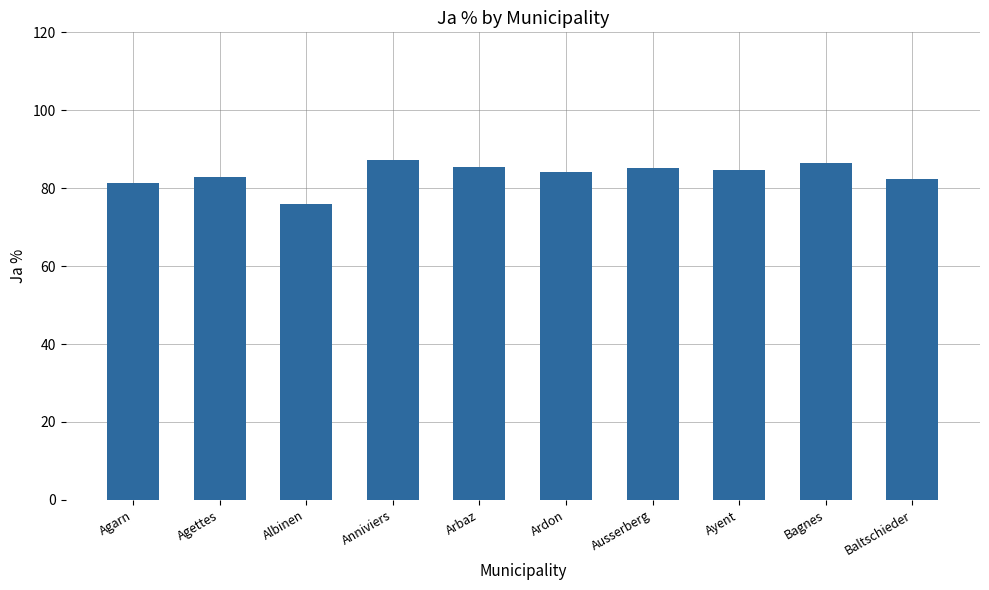

How many distinct data groups are displayed?

1